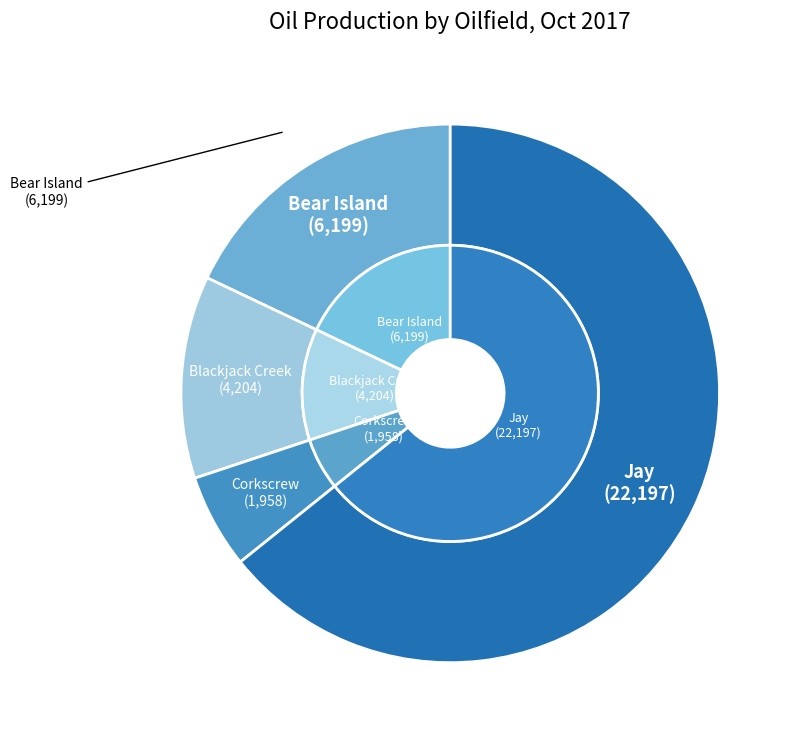

Count the number of slices in the pie.

4